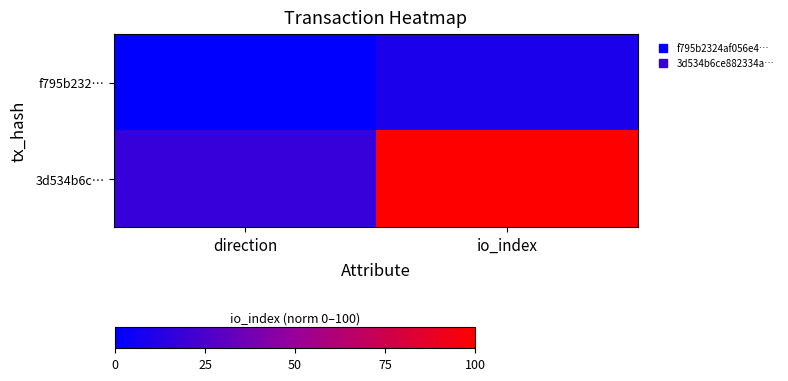

What is the total value across all series at io_index?

109.1